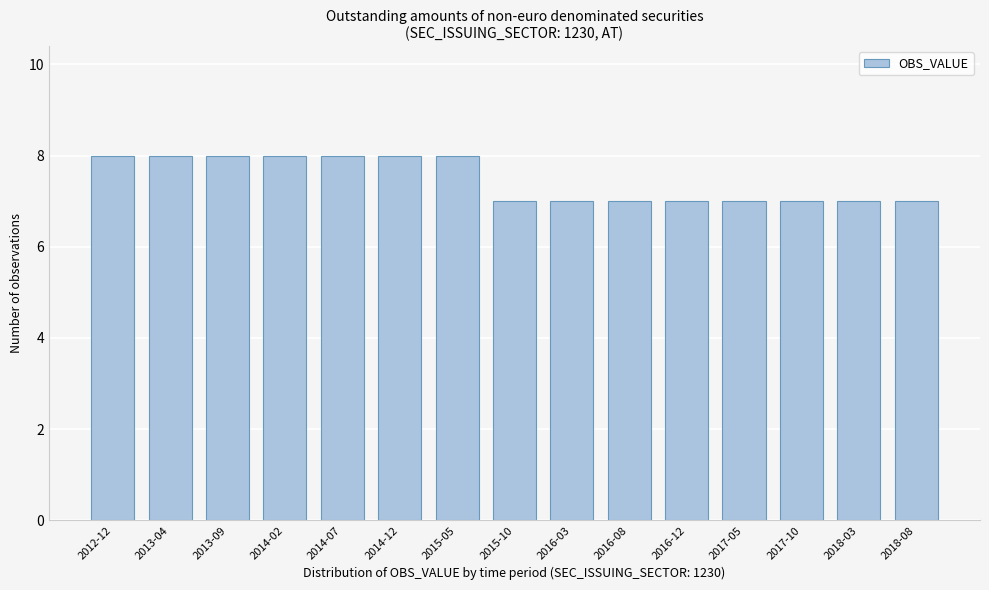

Reading right to left, extract all data points from this chart.

2018-08=7	2018-03=7	2017-10=7	2017-05=7	2016-12=7	2016-08=7	2016-03=7	2015-10=7	2015-05=8	2014-12=8	2014-07=8	2014-02=8	2013-09=8	2013-04=8	2012-12=8